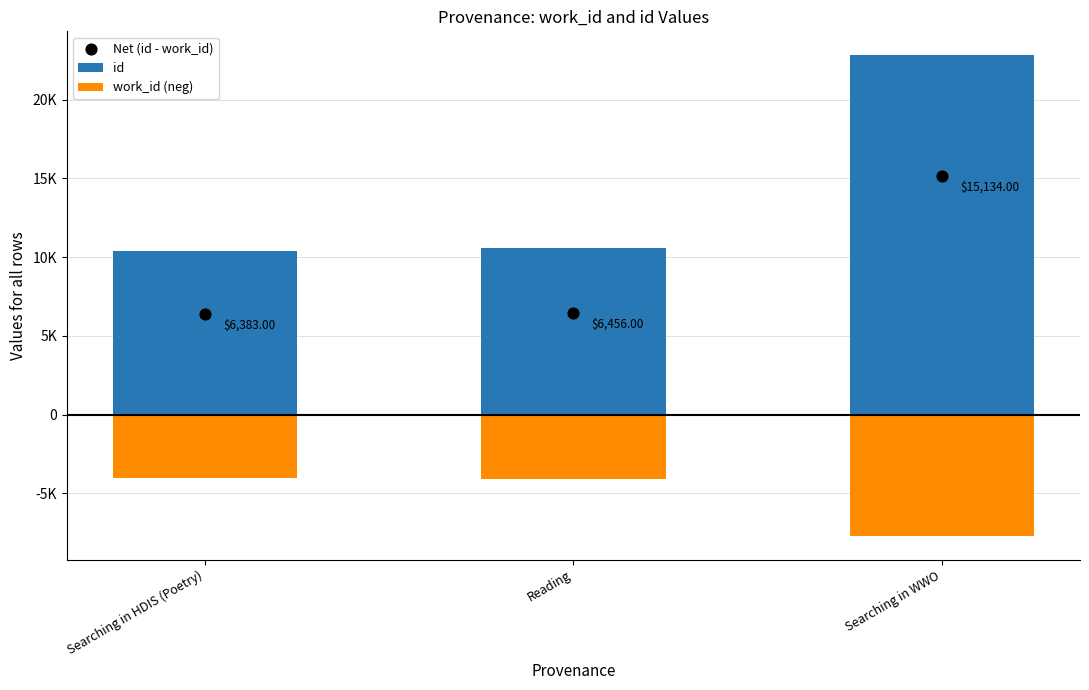

What is the total value across all series at Searching in WWO?

30268